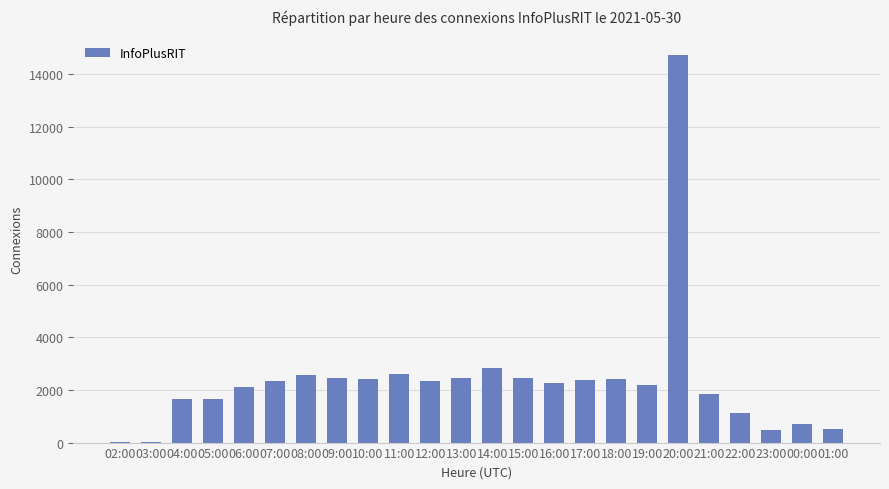

The value at 10:00 is 3925. True or false?

False